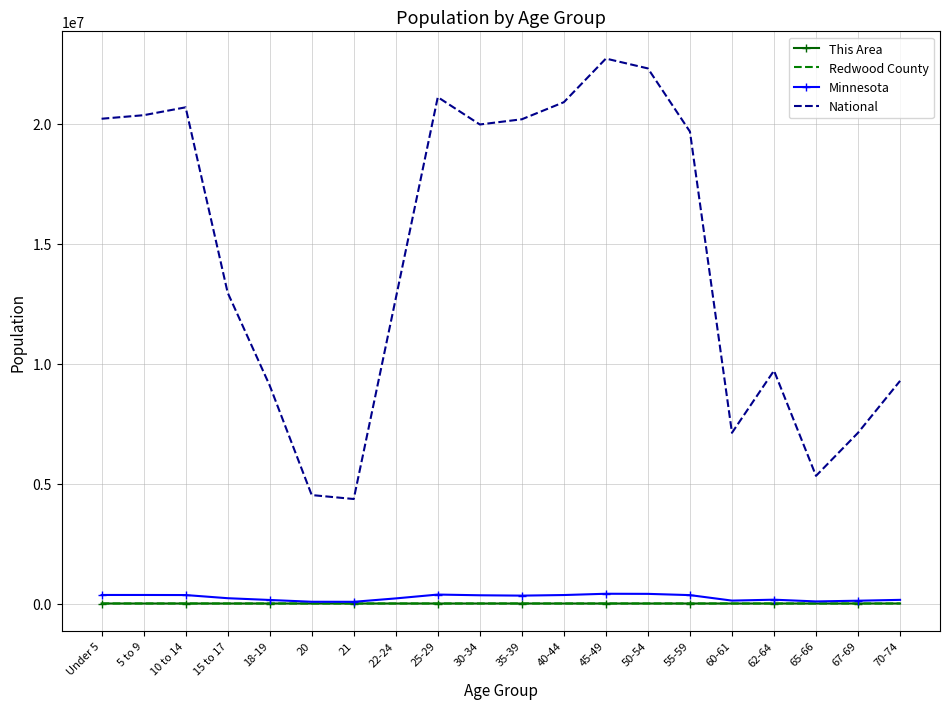

True or false: This Area and National cross at least once.

False